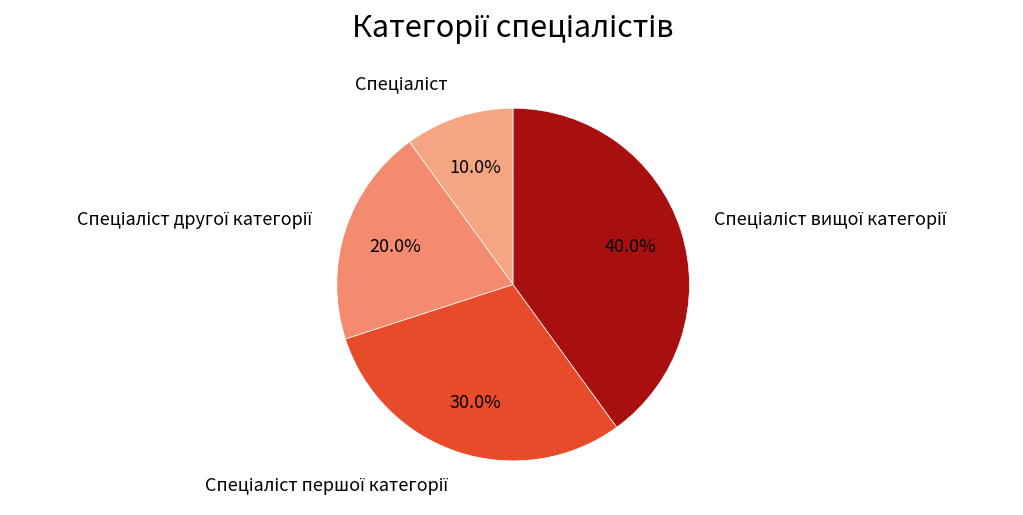

Is there a majority slice in this chart?

No